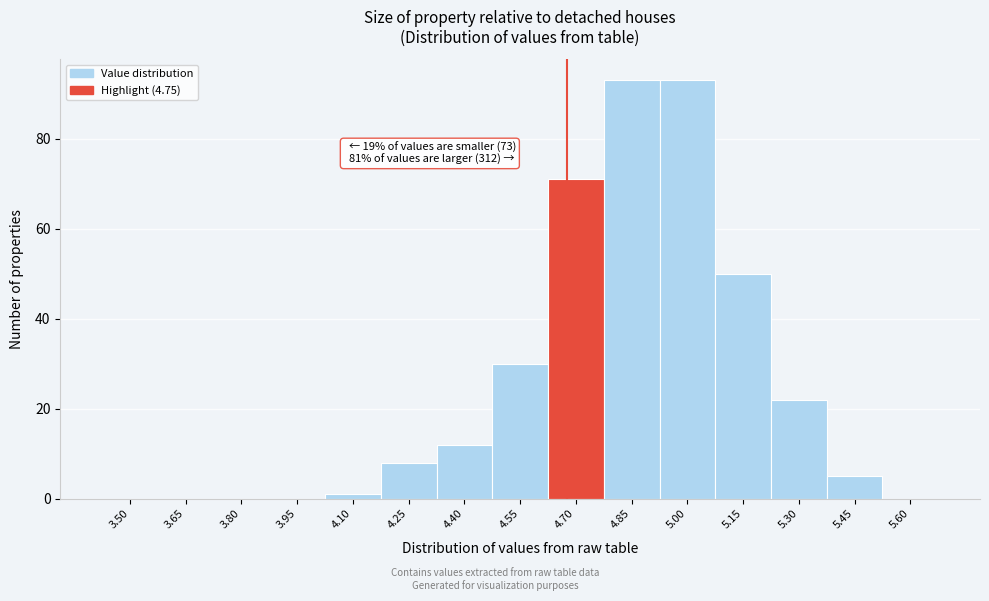

Reading right to left, extract all data points from this chart.

5.60=0	5.45=5	5.30=22	5.15=50	5.00=93	4.85=93	4.70=71	4.55=30	4.40=12	4.25=8	4.10=1	3.95=0	3.80=0	3.65=0	3.50=0